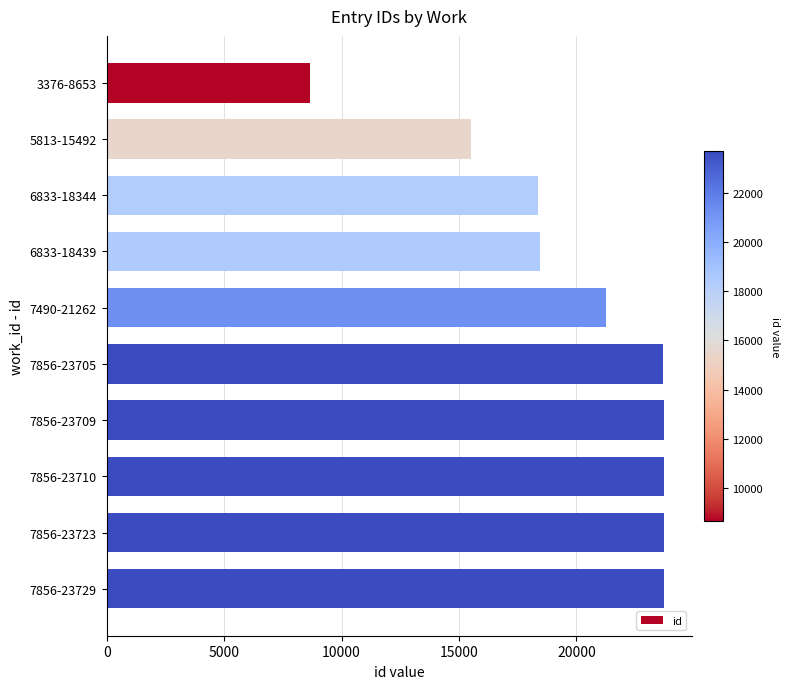

What is the minimum value shown in the chart?

8653